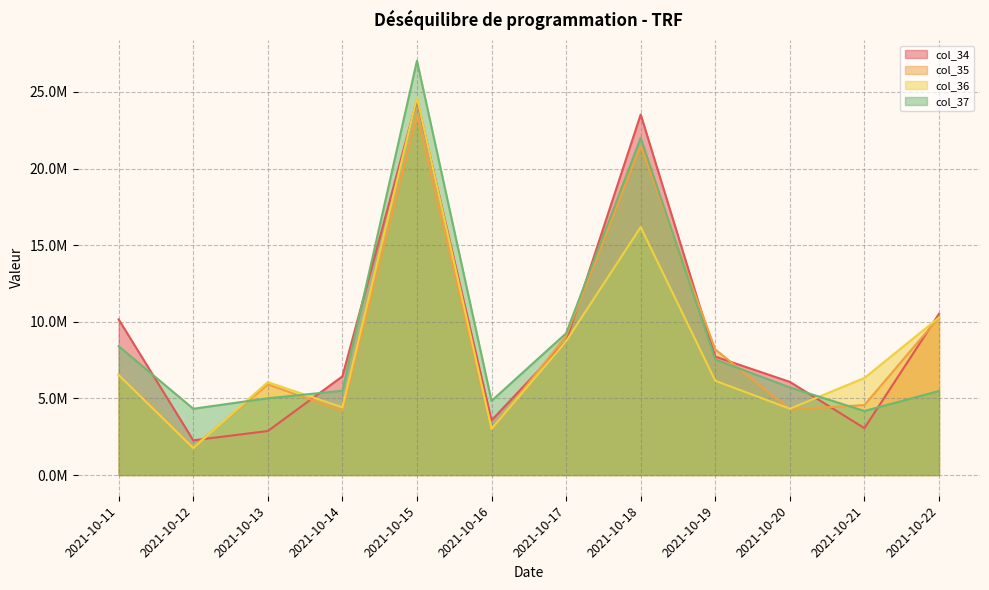

In col_35, how many points are lower than both neighbors (excluding endpoints)?

4